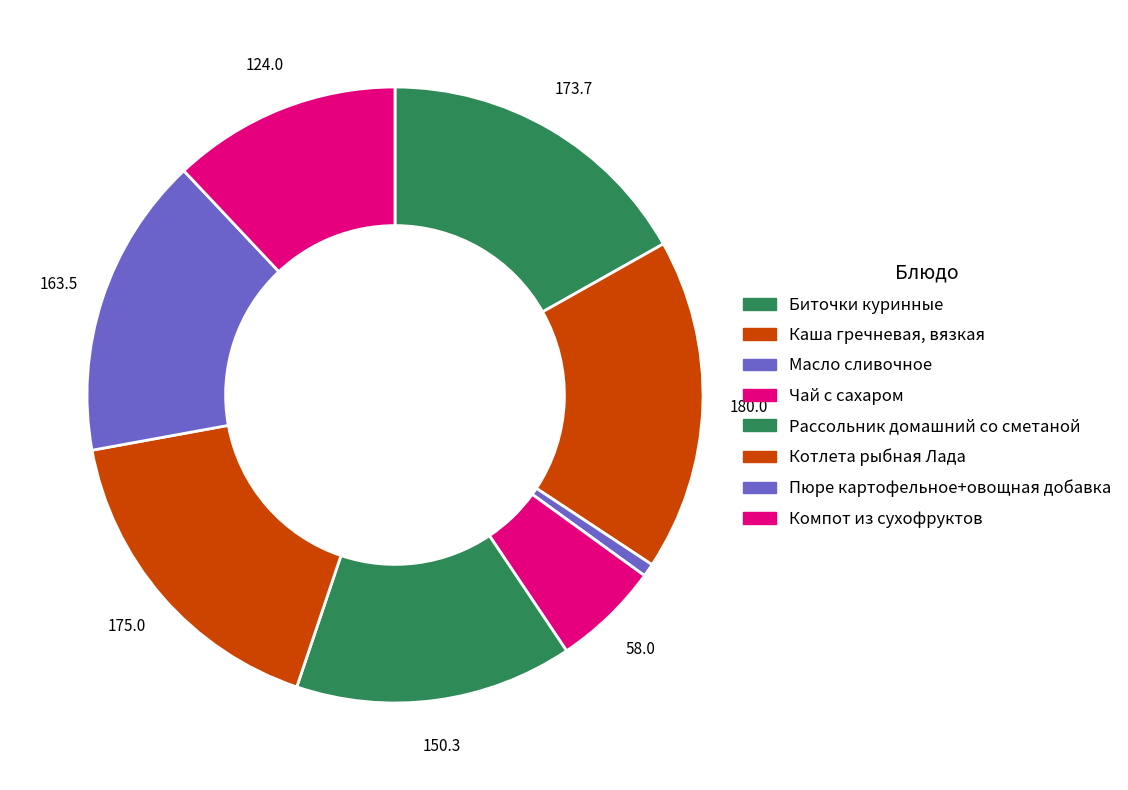

How many slices are in this pie chart?

8